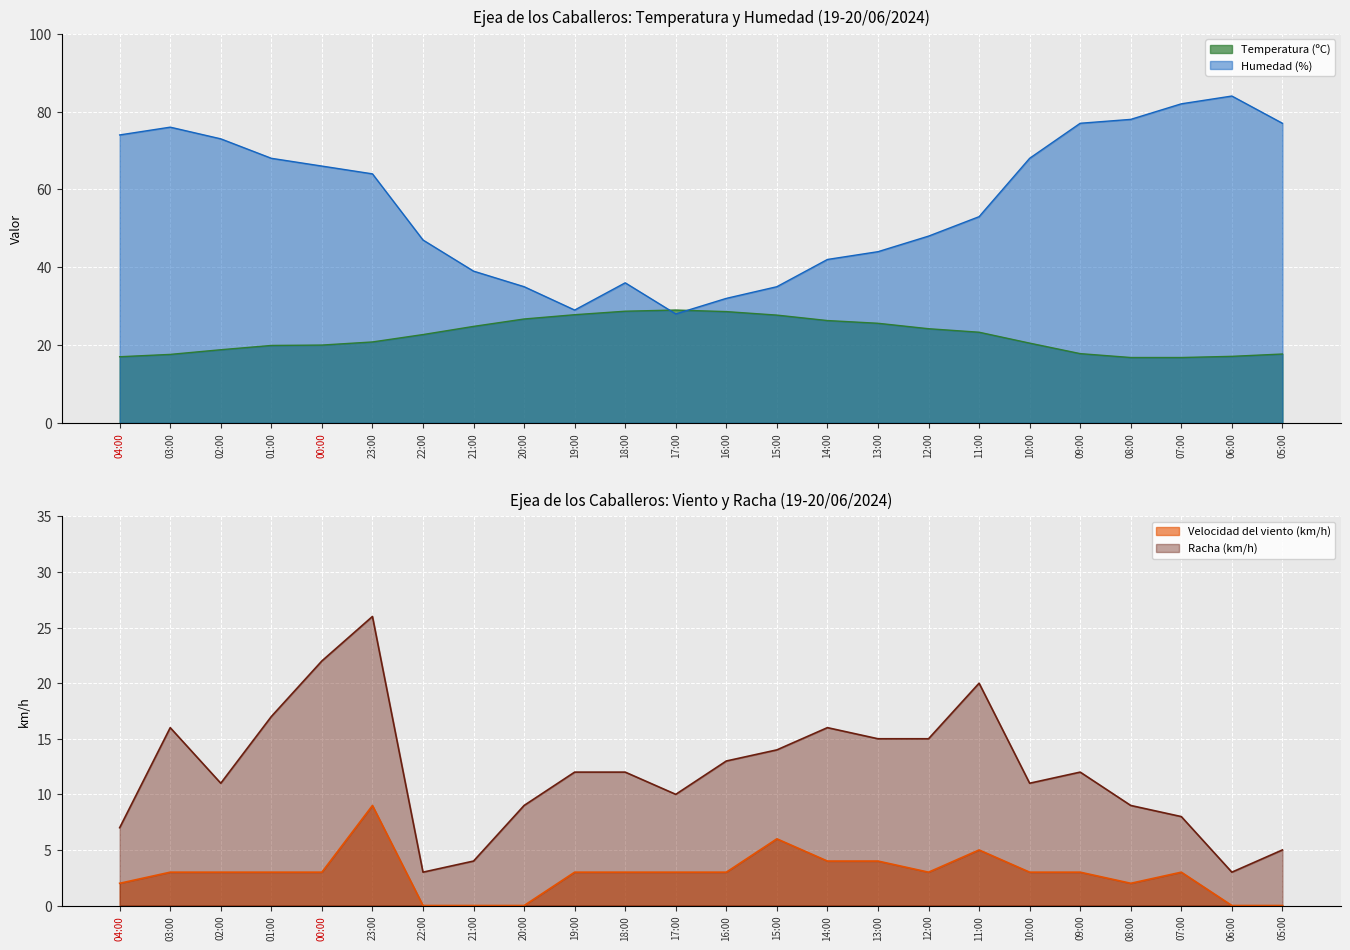

List the series in order of their overall mean, highest first.

Humedad (%), Temperatura (ºC), Racha (km/h), Velocidad del viento (km/h)